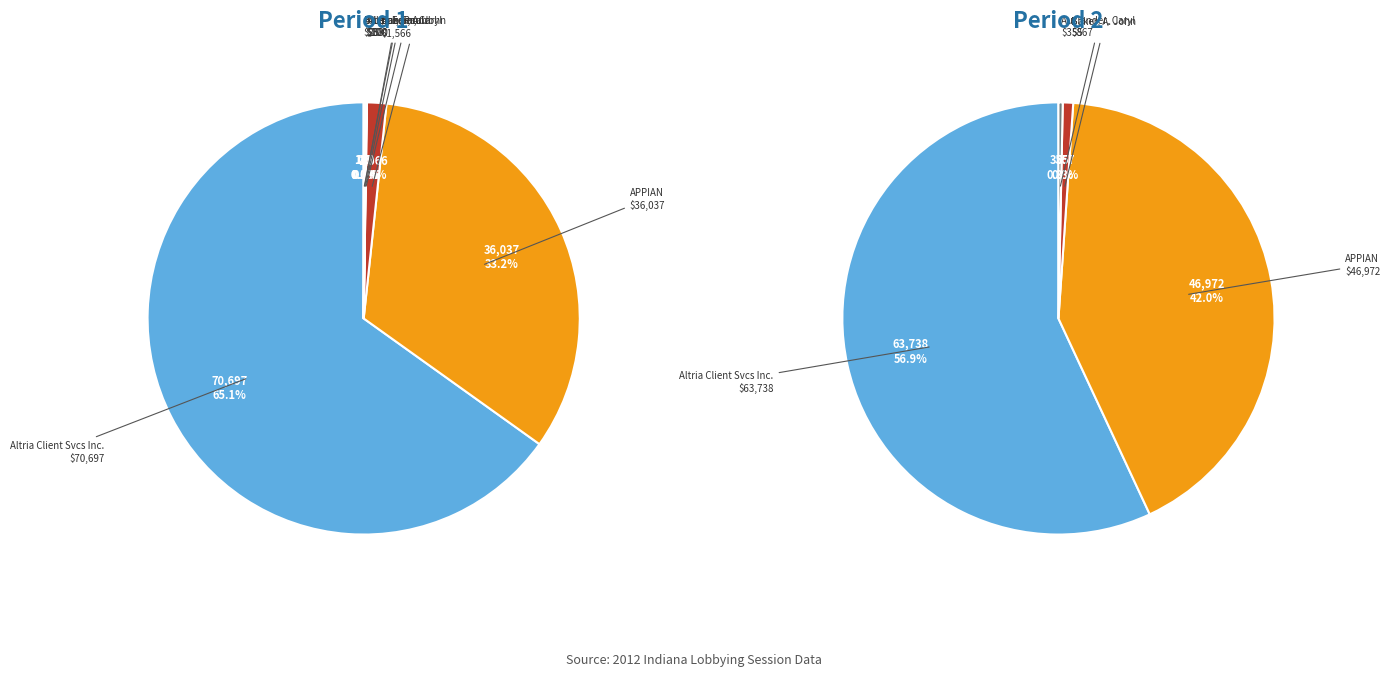

To the nearest percent, what is the difference between the Baker, A. John and Abel, Edmund slice percentages?

1%